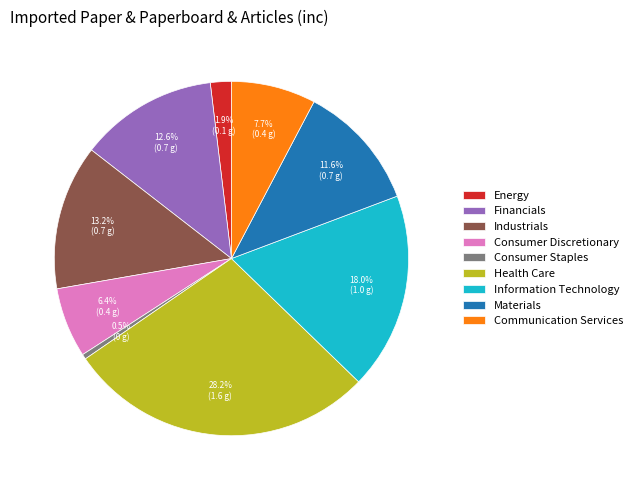

What percentage do Health Care and Energy together represent?

30.1%